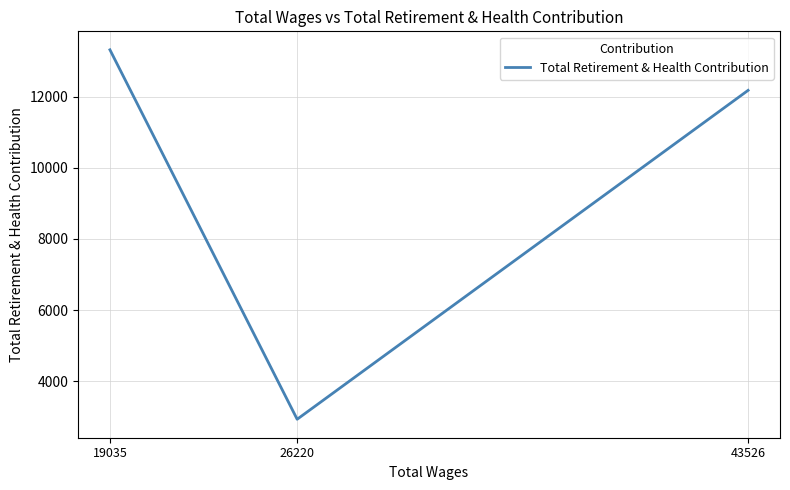

What is the greatest value displayed?

13319